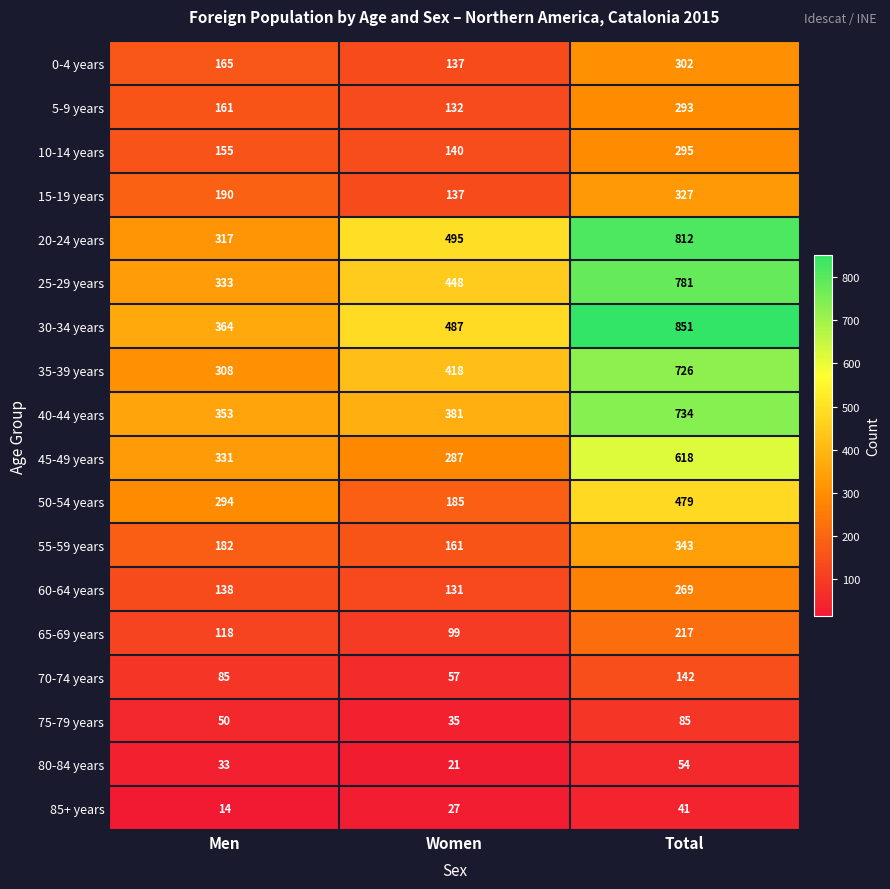

At which category is the sum across all series the highest?

Total